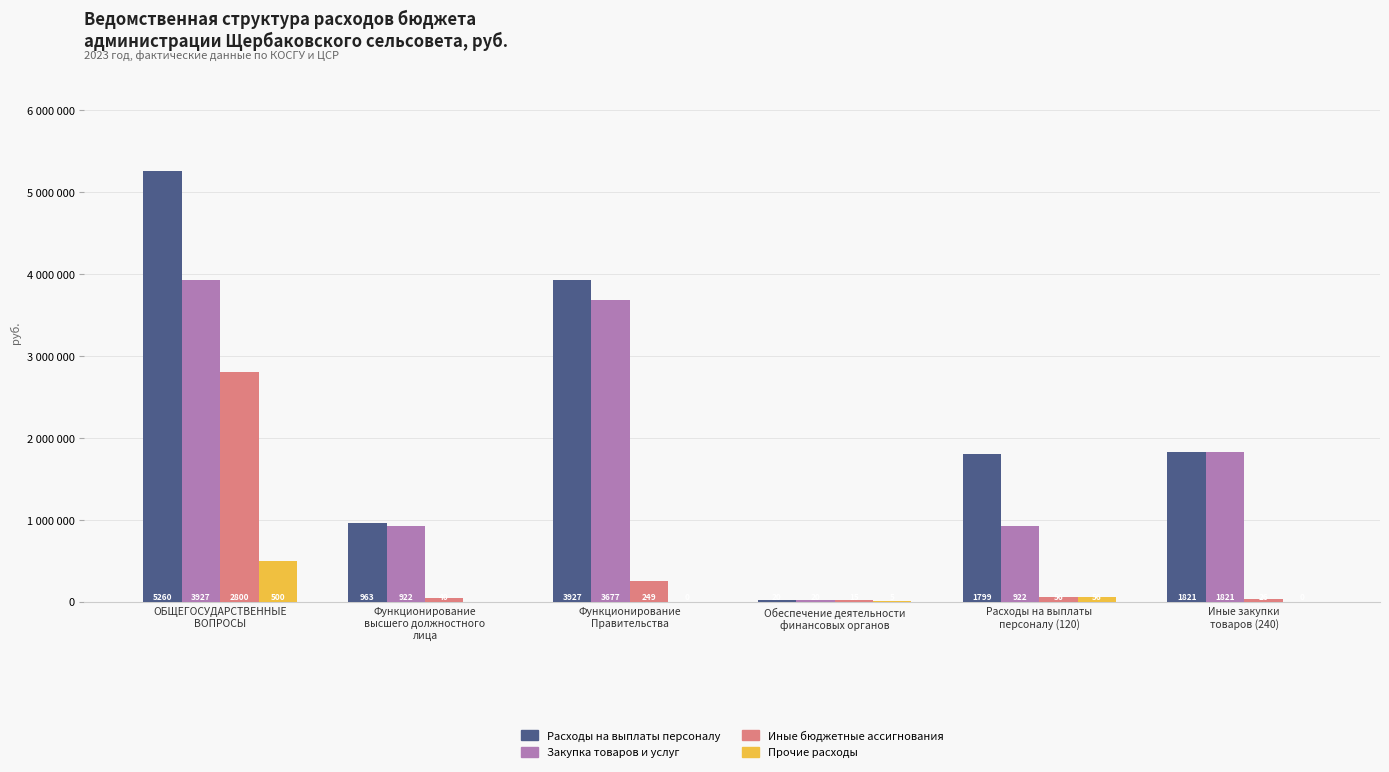

Are the bars grouped side by side (vs. stacked)?

Yes